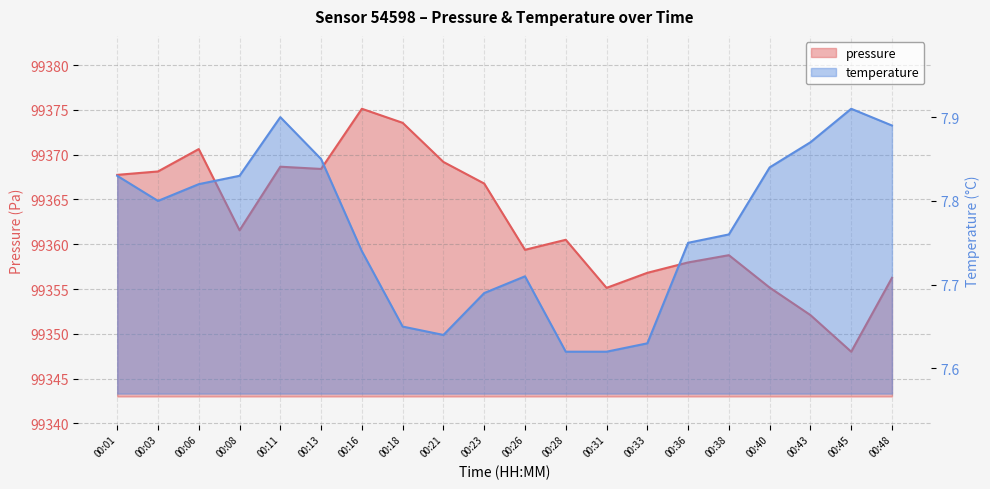

What is the highest value of the pressure series?

99375.1